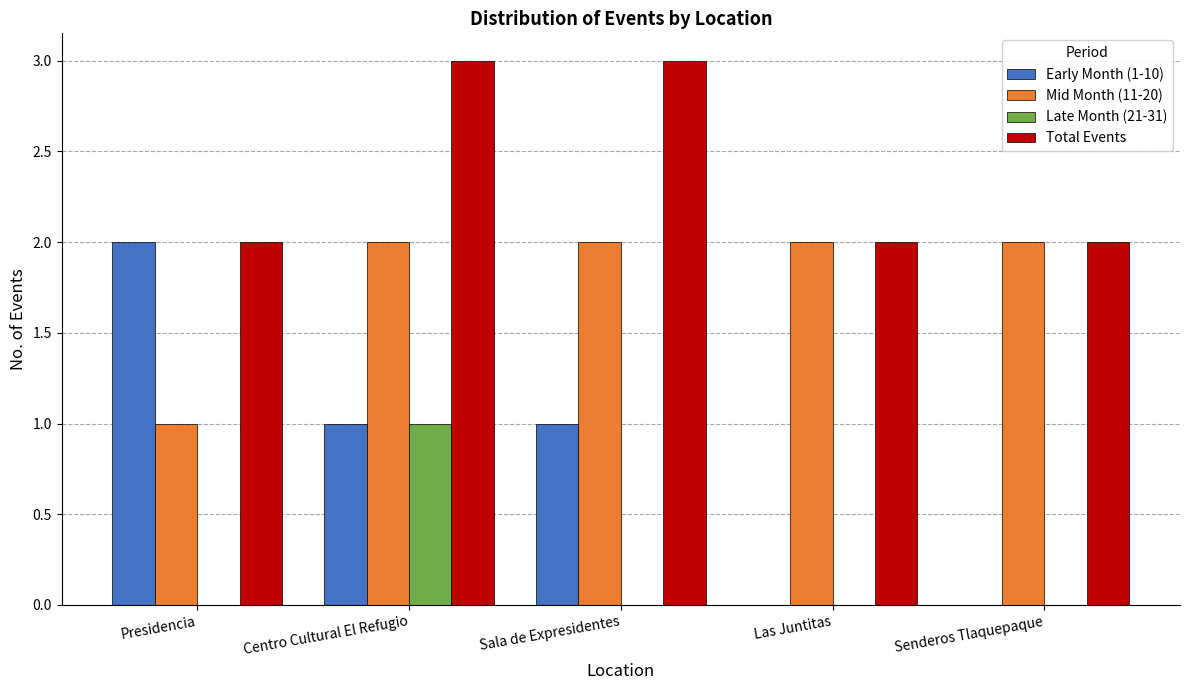

What are all the series names shown in the legend?

Early Month (1-10), Mid Month (11-20), Late Month (21-31), Total Events